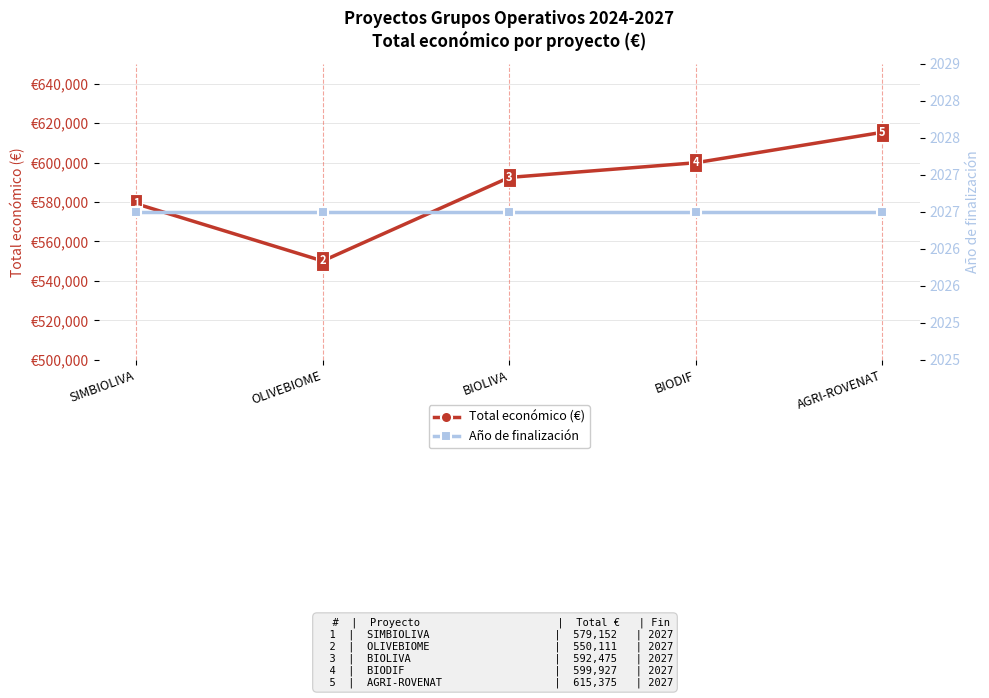

True or false: Total económico (€) and Año de finalización intersect in this chart.

False